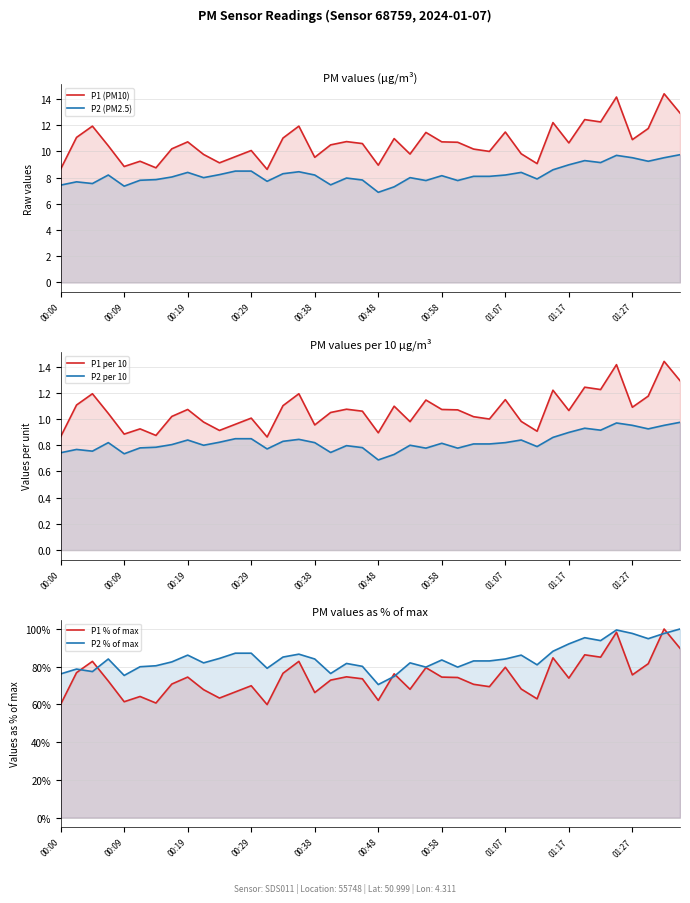

The P1 (PM10) series shows 10.7 at 25. True or false?

True